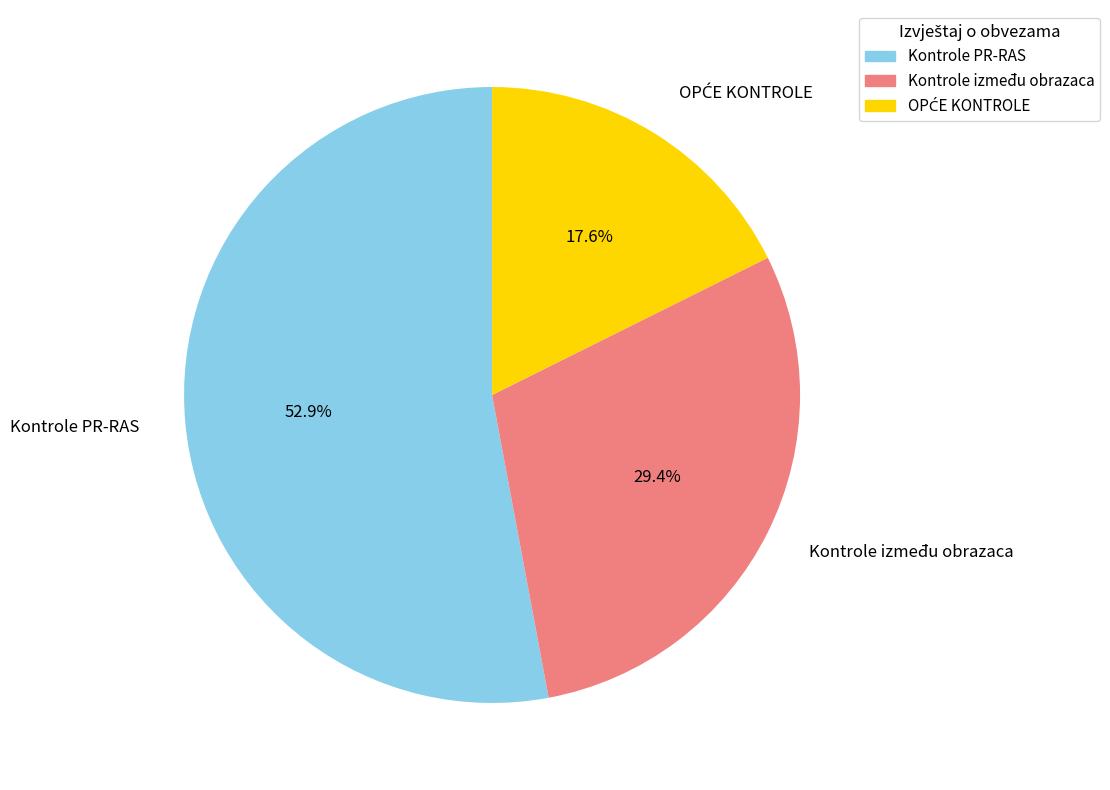

Which has a higher value, Kontrole između obrazaca or Kontrole PR-RAS?

Kontrole PR-RAS